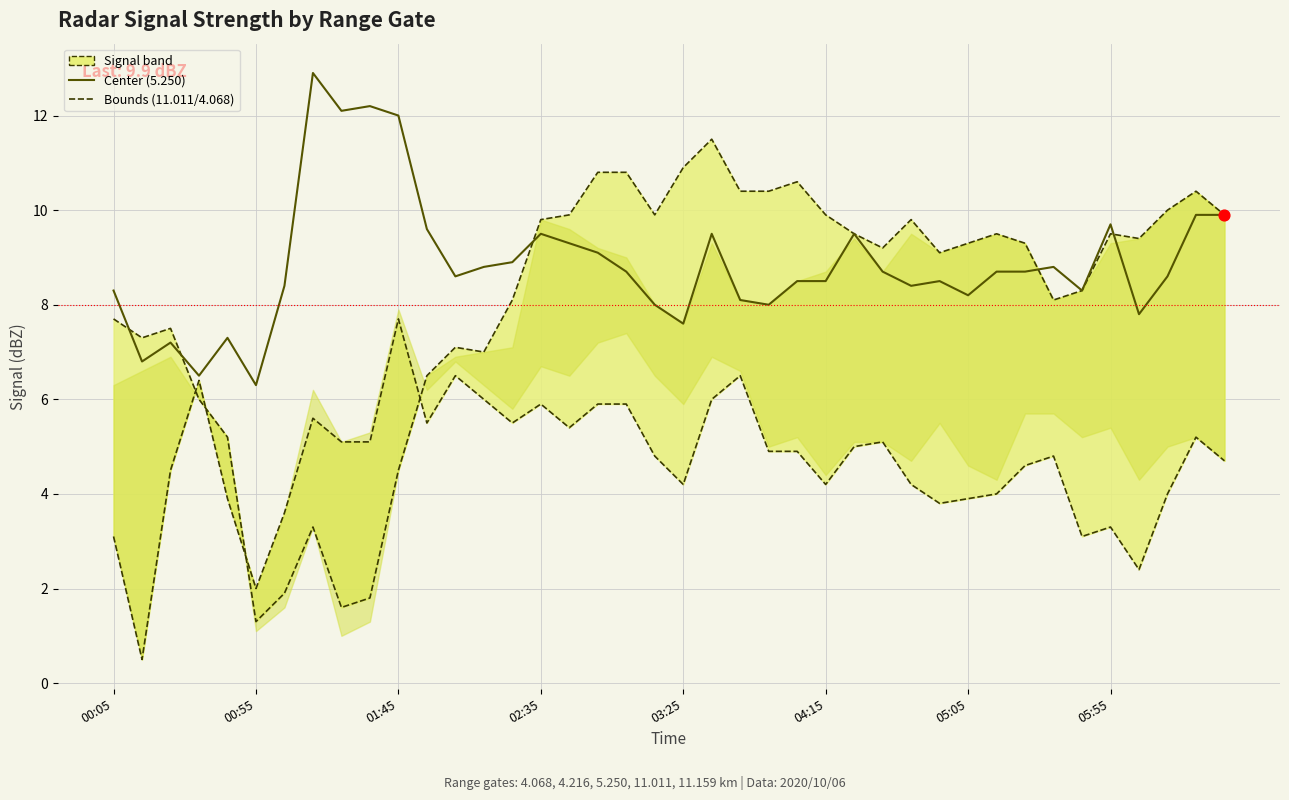

Is the value of Upper bound (11.011/11.159) at 29 greater than the value of Center (5.250) at 22?

Yes